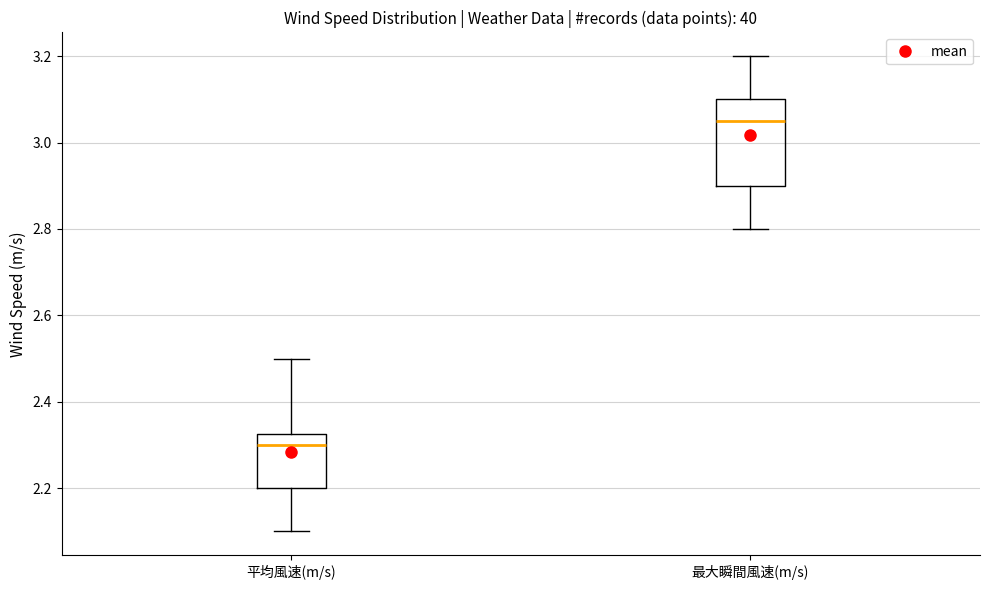

Which box's median line is the lowest?

平均風速(m/s)